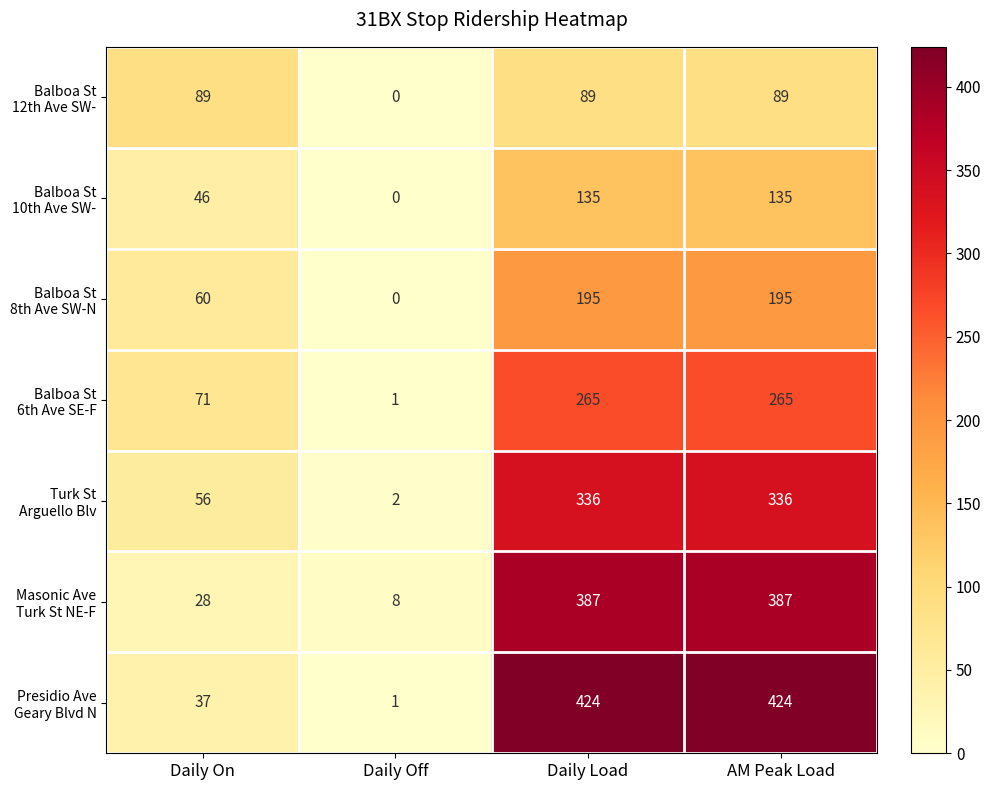

What is the maximum value shown in the chart?

424